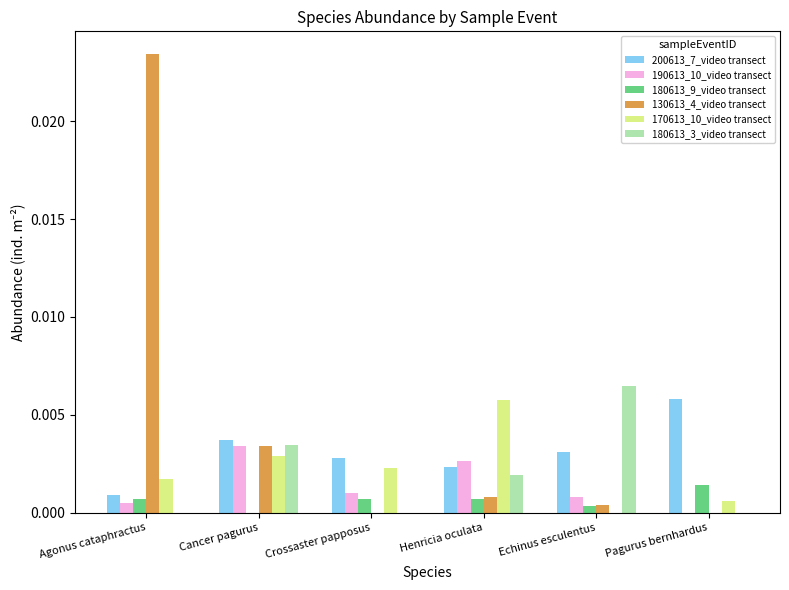

What are all the series names shown in the legend?

200613_7_video transect, 190613_10_video transect, 180613_9_video transect, 130613_4_video transect, 170613_10_video transect, 180613_3_video transect